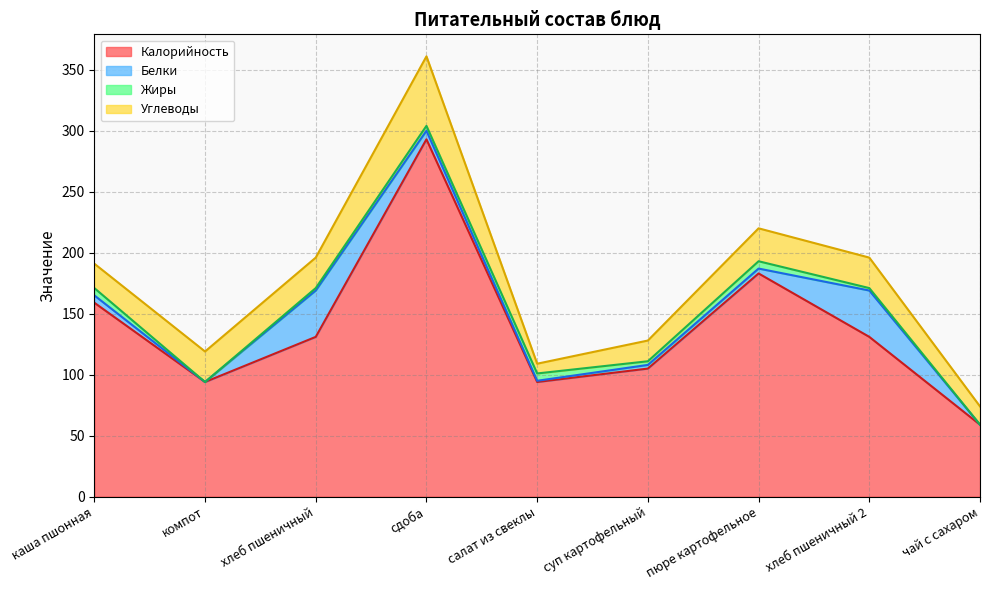

True or false: Углеводы has a value of 57 at сдоба.

True